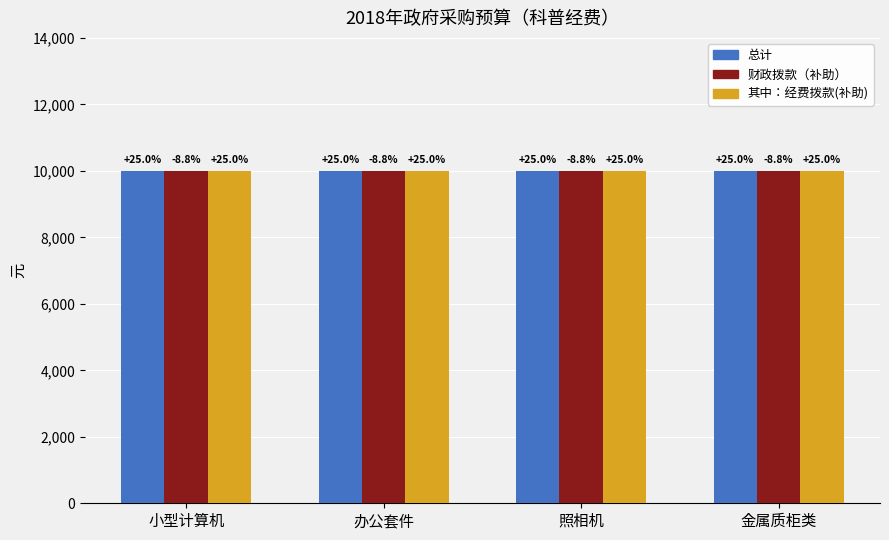

True or false: 财政拨款（补助） has a value of 10000 at 办公套件.

True